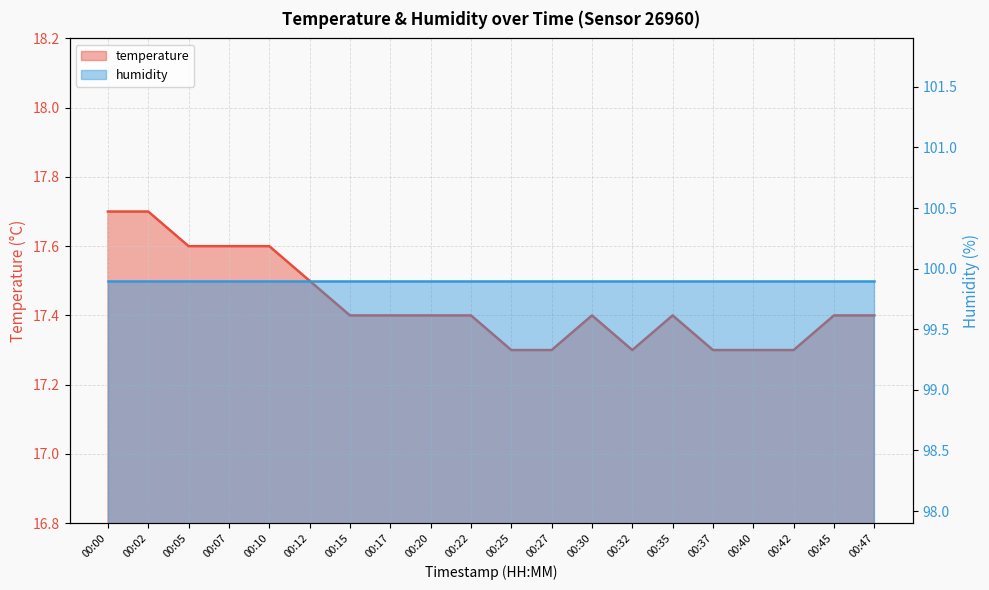

Where is the first local minimum?

00:32